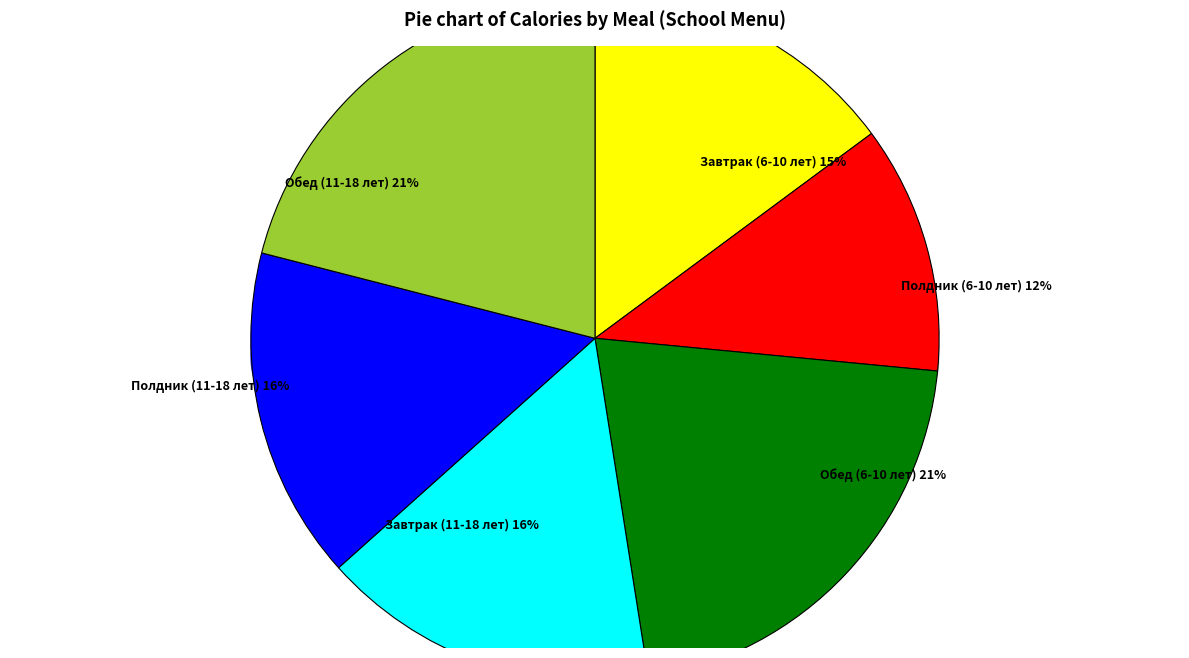

Is Полдник (11-18 лет) the majority of the pie?

No